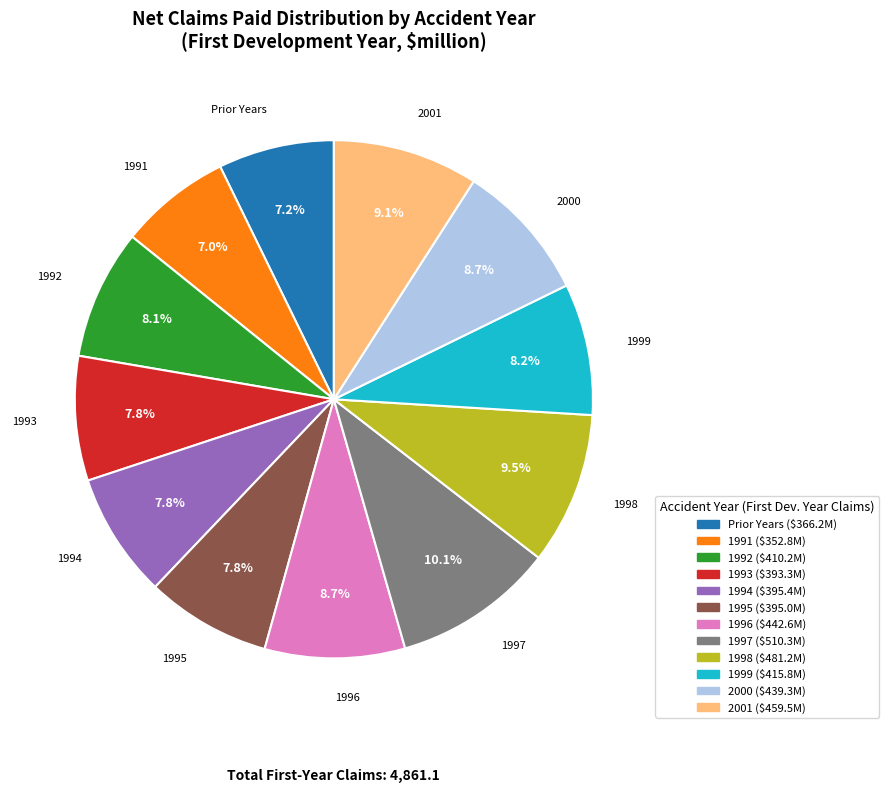

What percentage is the 2001 slice, to the nearest percent?

9%